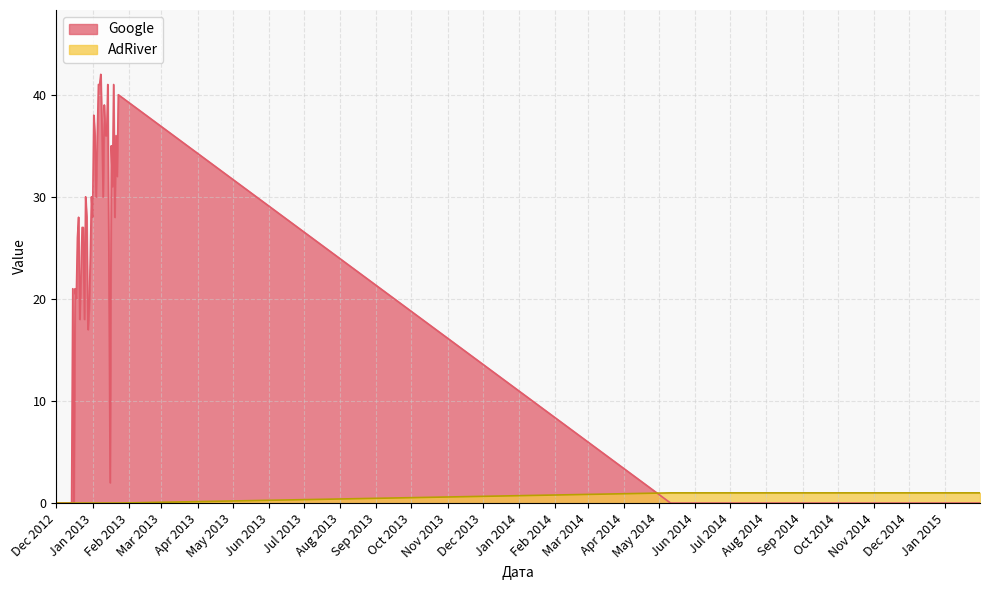

Where does the Google series first go above 21?

2012-12-22